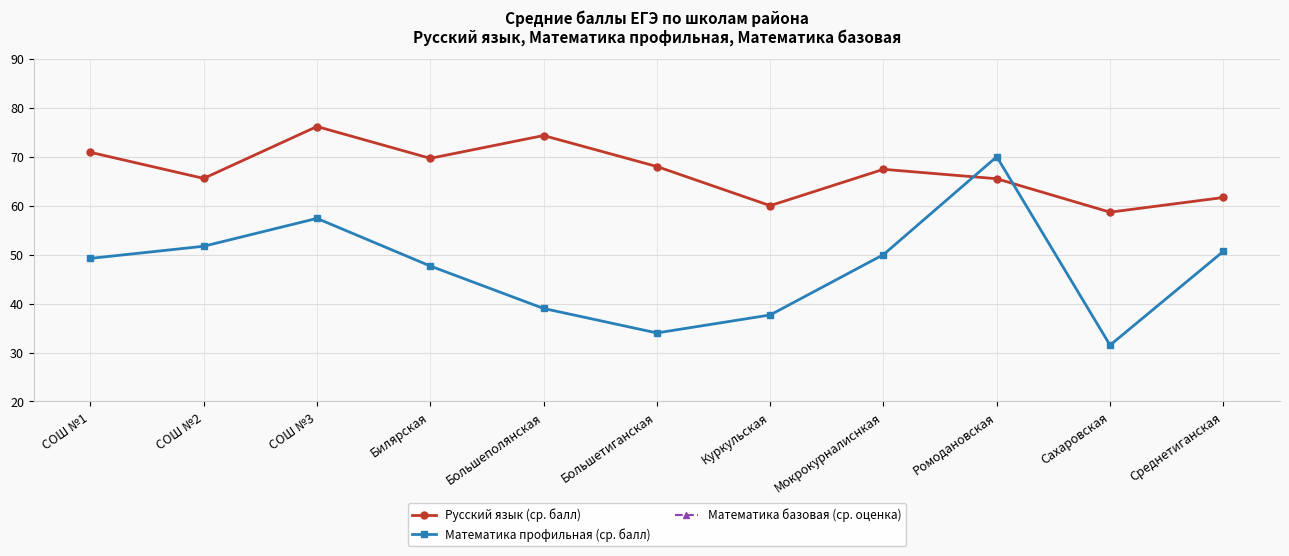

What is the spread (max minus min) of values at Большетиганская?

64.0